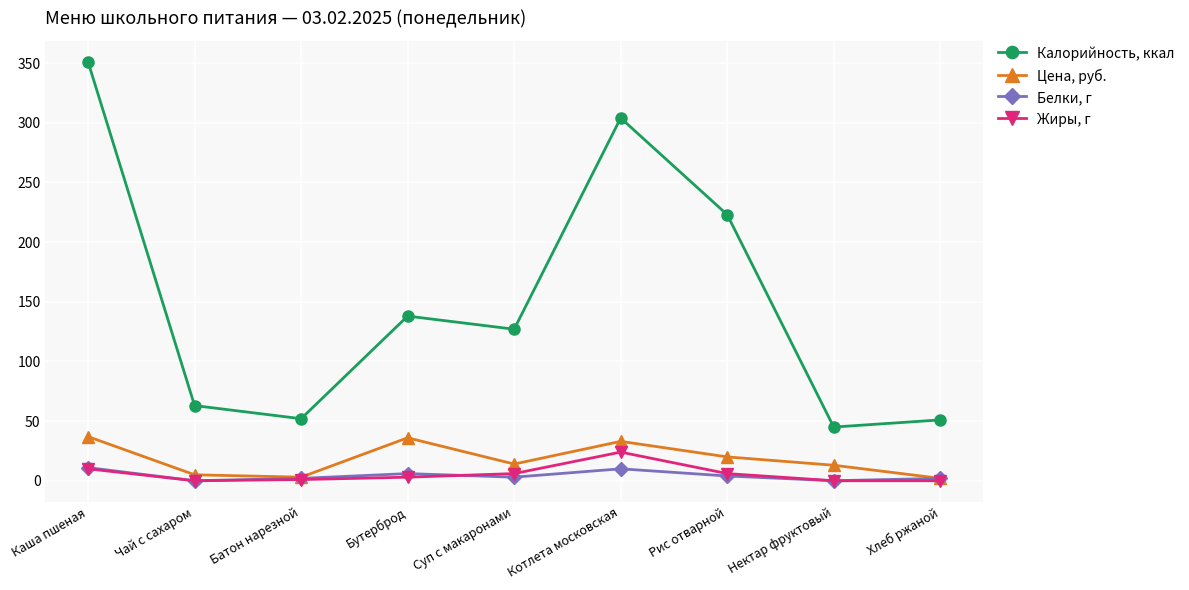

Which series changed the most between Суп с макаронами and Котлета московская?

Калорийность, ккал